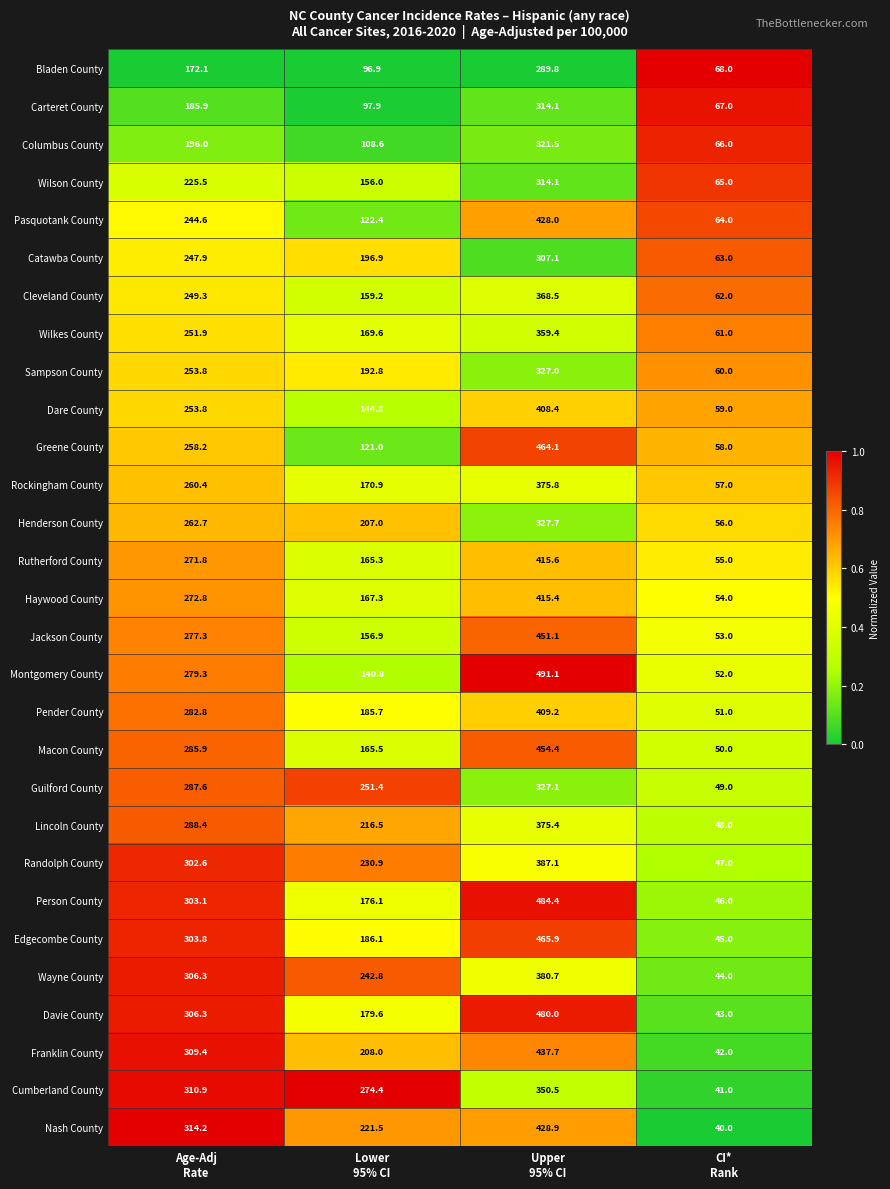

Which series has the largest total across all categories?

Person County